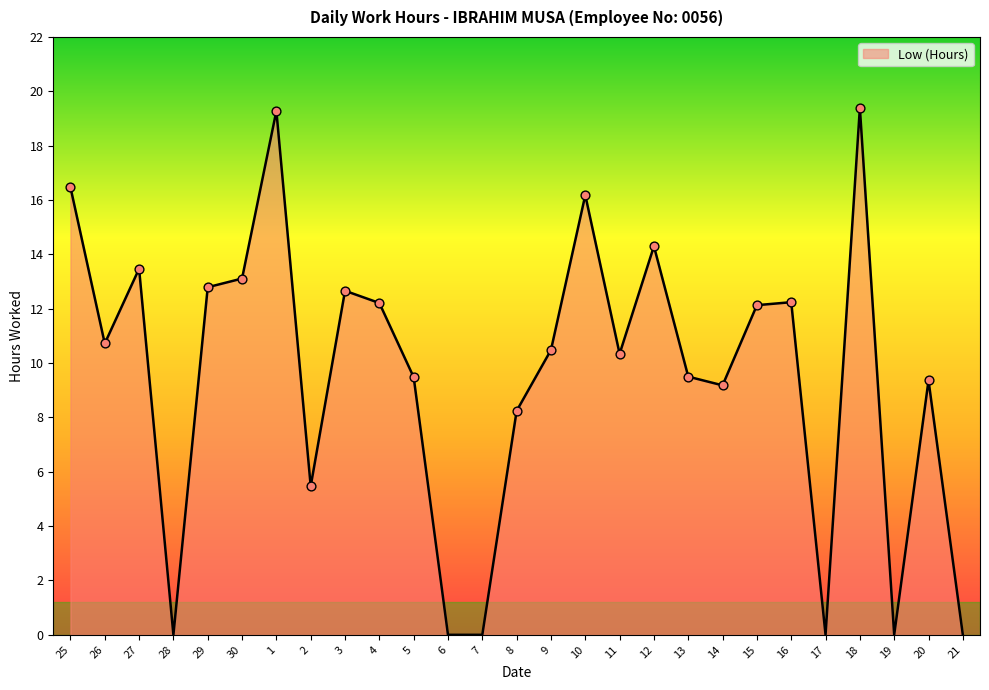

What is the change in value from 7 to 11?

+10.3